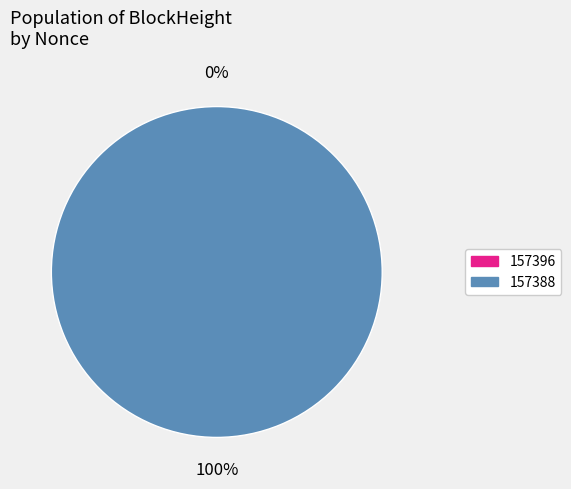

The 157388 slice represents 100% of the pie. True or false?

True